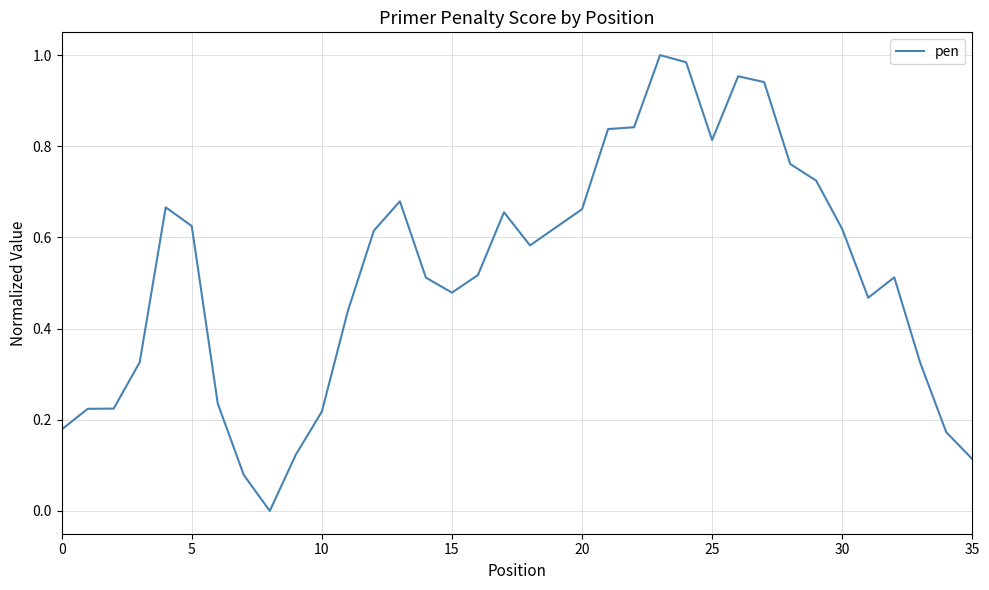

Is it true that the value at 35 is 0.0?

False